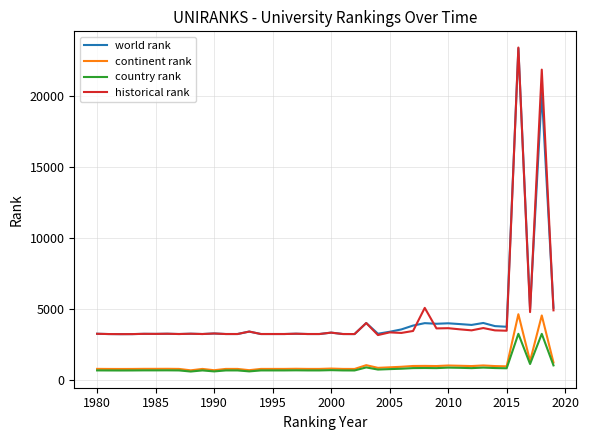

True or false: historical rank and country rank intersect in this chart.

False